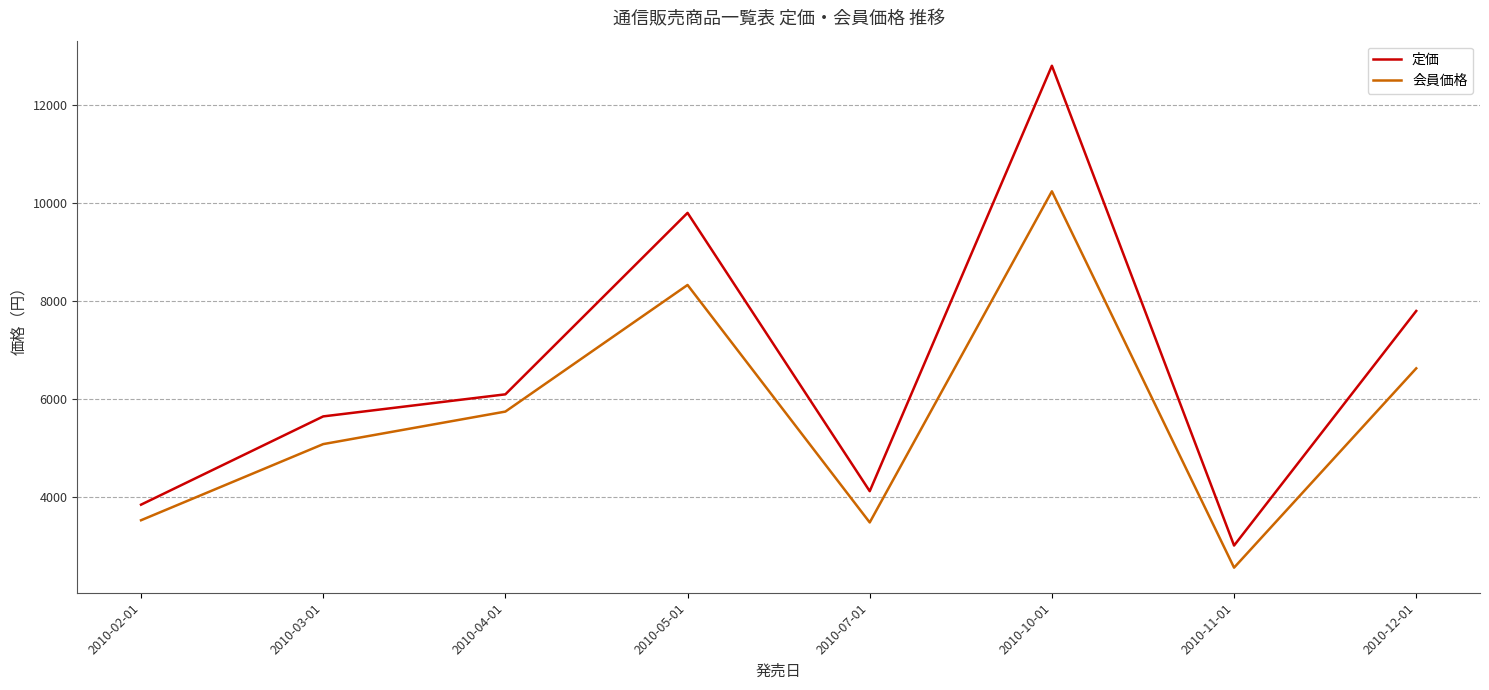

What is the lowest value of the 会員価格 series?

2565.8